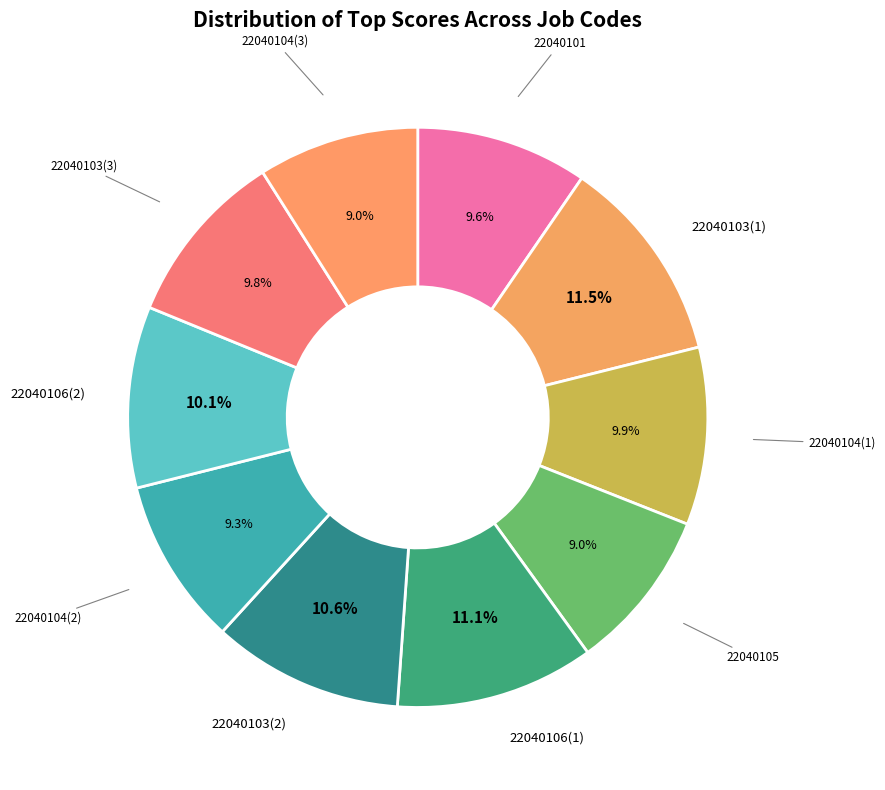

How many slices are in this pie chart?

10